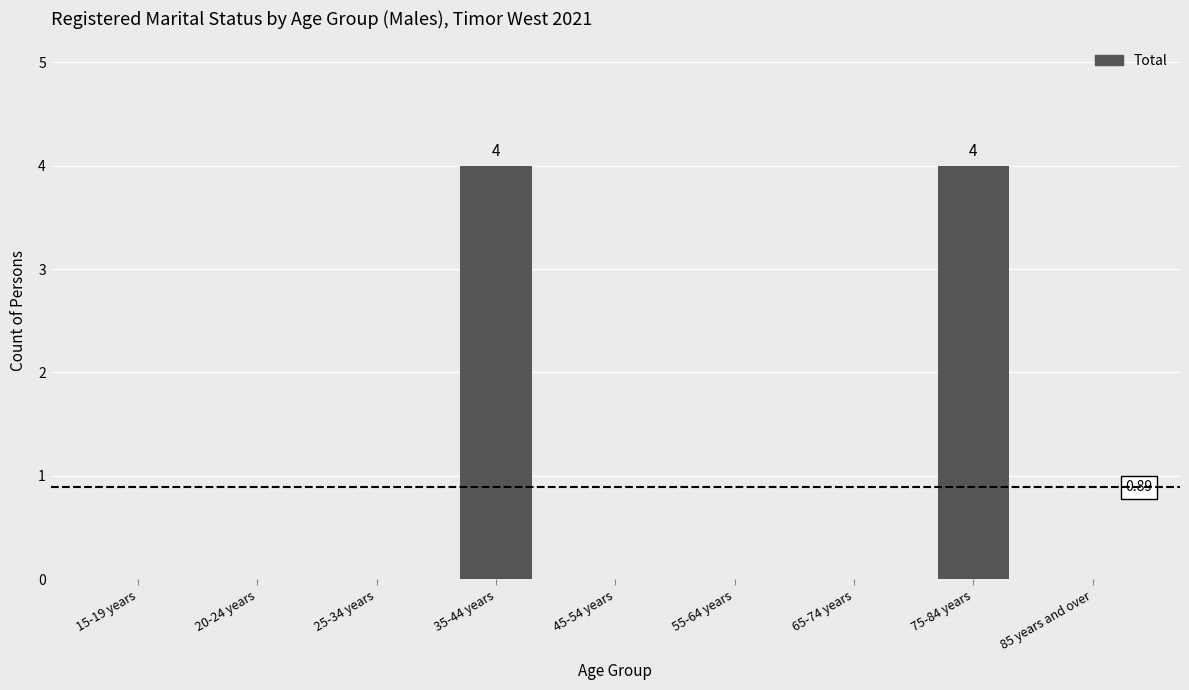

What is the sum of all values?

8